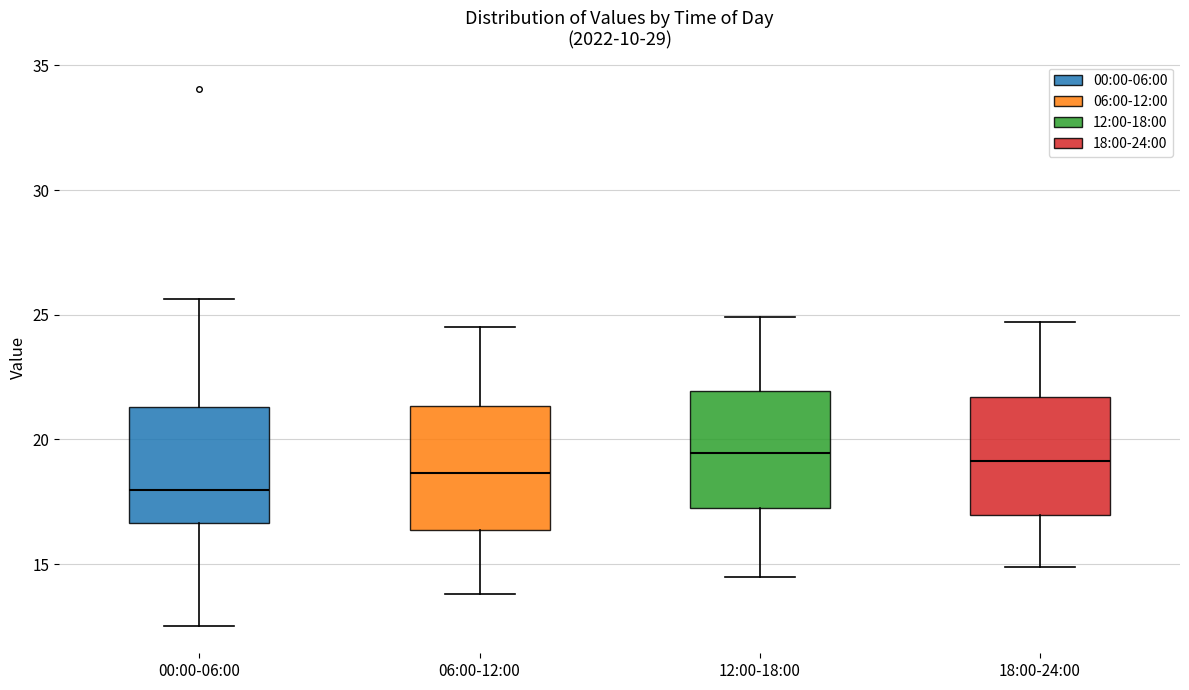

Where does the lower whisker of the box for 06:00-12:00 end on the y-axis? The values are not printed on the chart, so give them approximately, as read against the axis.

14.0